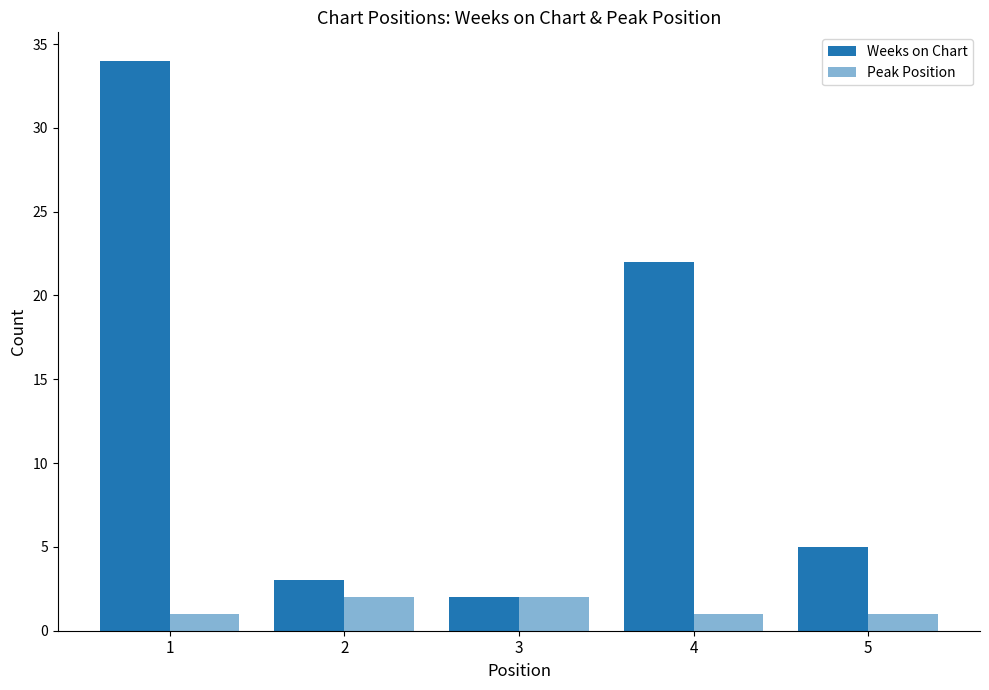

Count the number of categories in the chart.

5